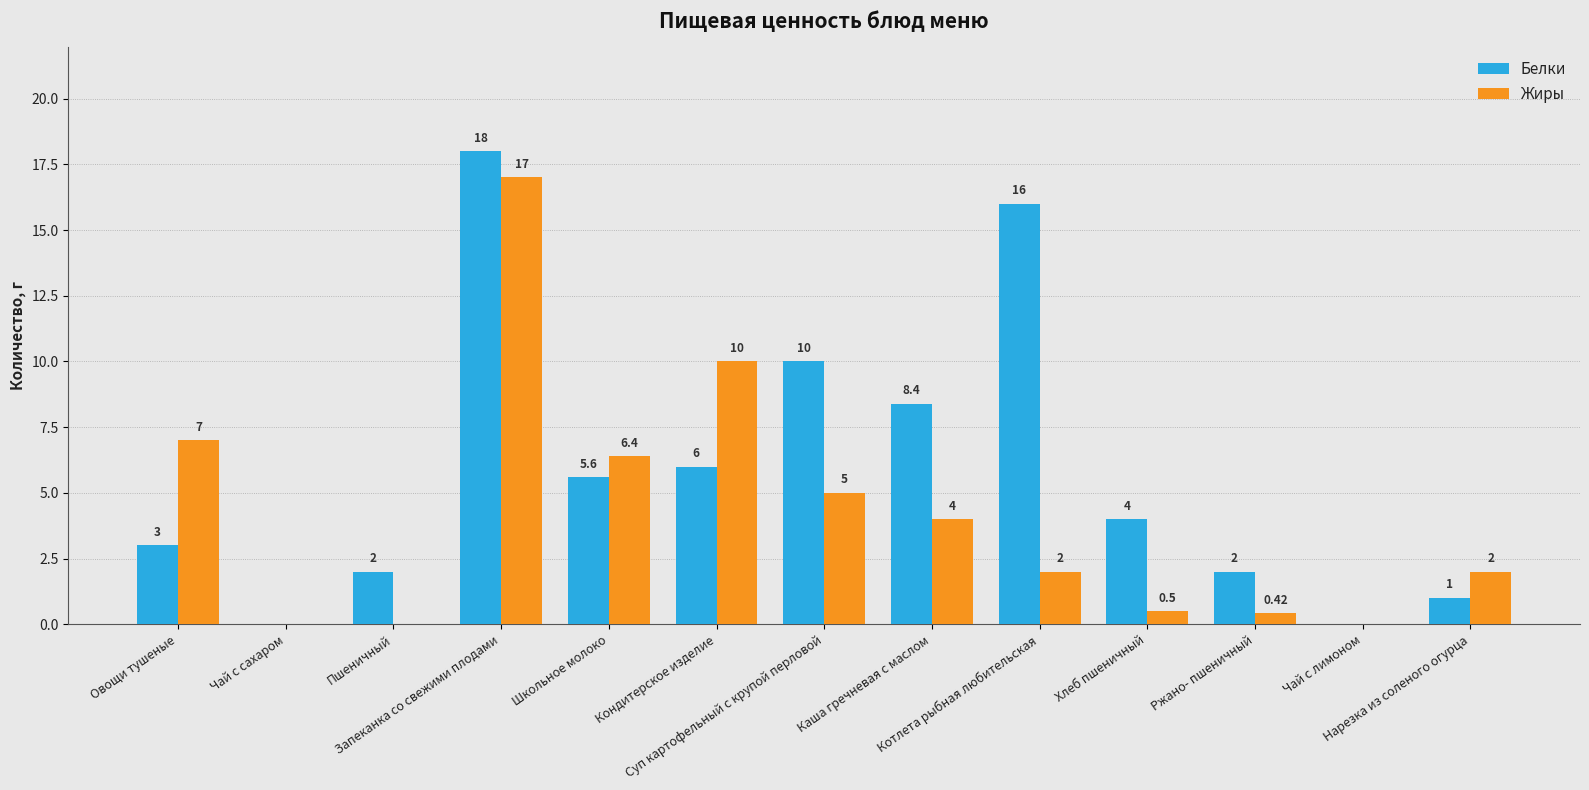

Which has a higher value, Каша гречневая с маслом or Запеканка со свежими плодами?

Запеканка со свежими плодами